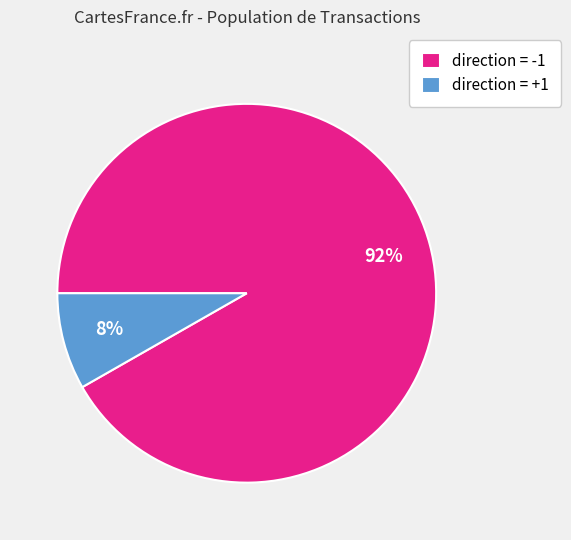

Is it true that direction = +1 is 8% of the pie?

True